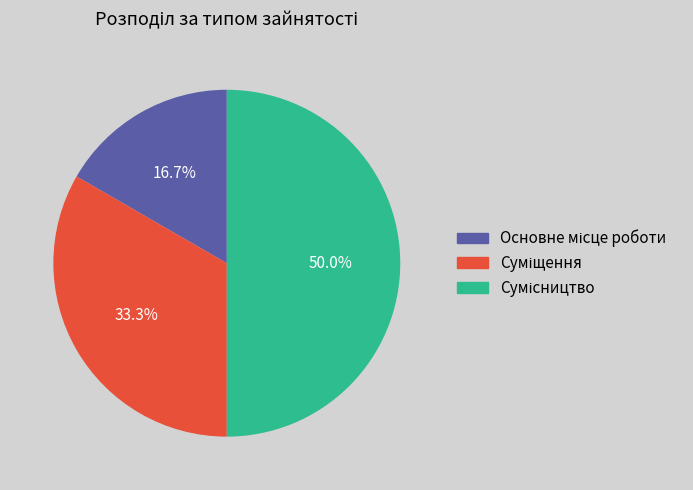

To the nearest percent, what is the difference between the largest and smallest slice percentages?

33%